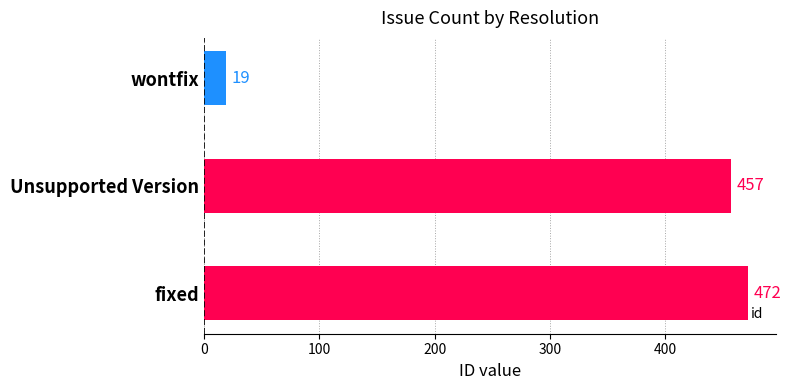

What is the approximate value at fixed?

472